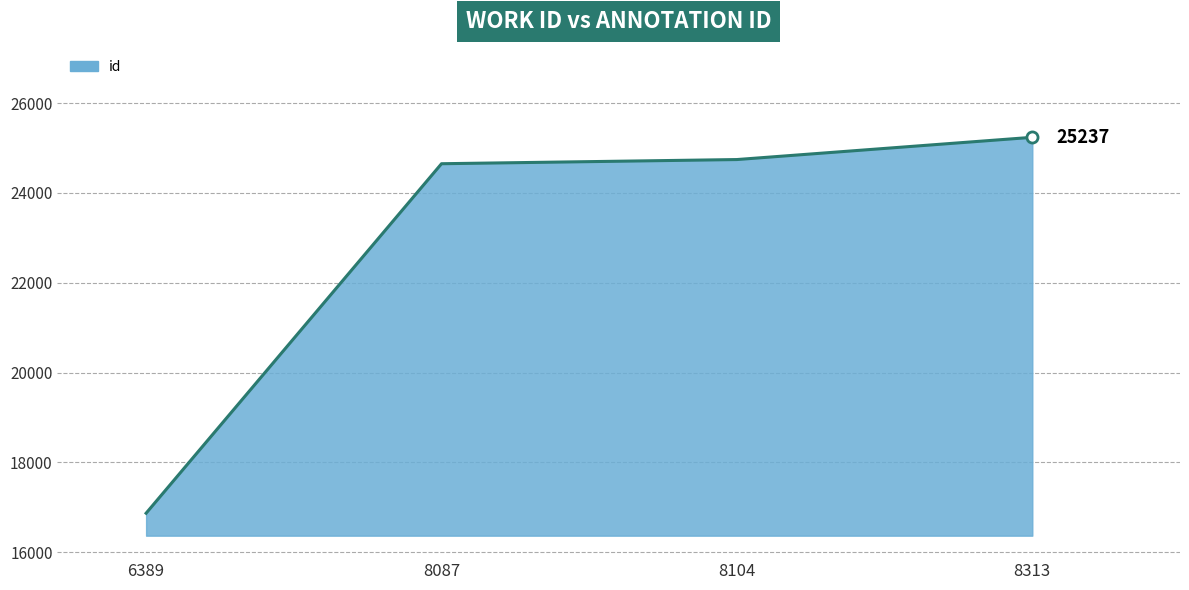

Where does the data first go above 24742?

8313